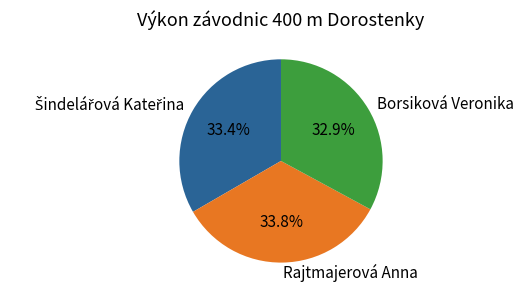

Which has a higher value, Borsiková Veronika or Rajtmajerová Anna?

Rajtmajerová Anna